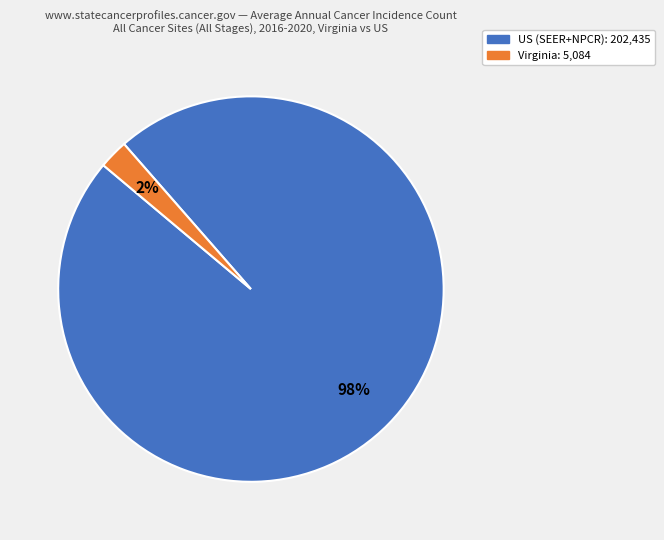

To the nearest percent, what portion does US (SEER+NPCR) represent?

98%